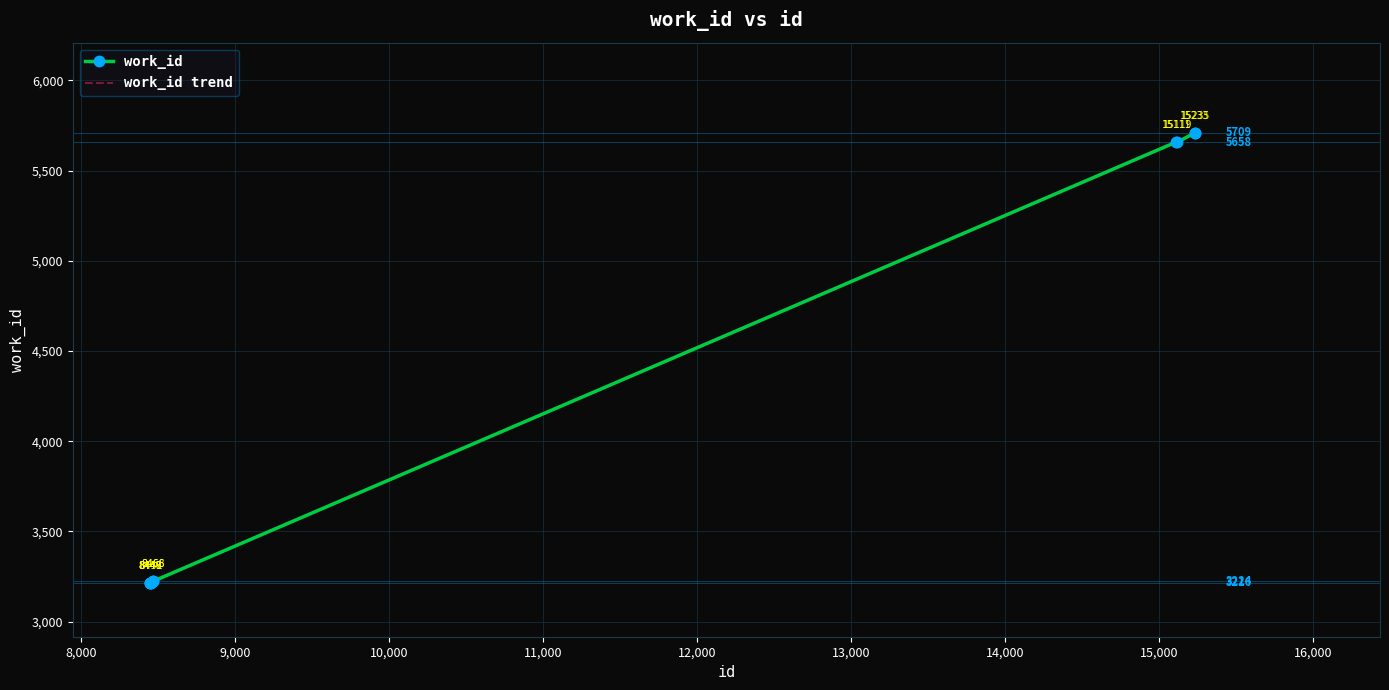

At which label does work_id trend first exceed 3224?

13,000